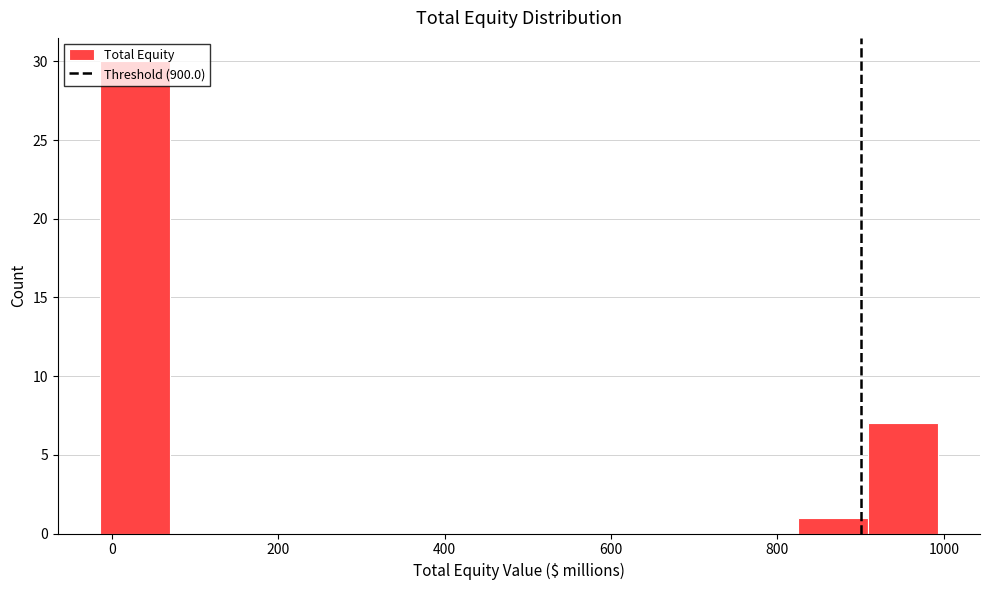

Which range on the x-axis has the tallest bar?

-20 to 60